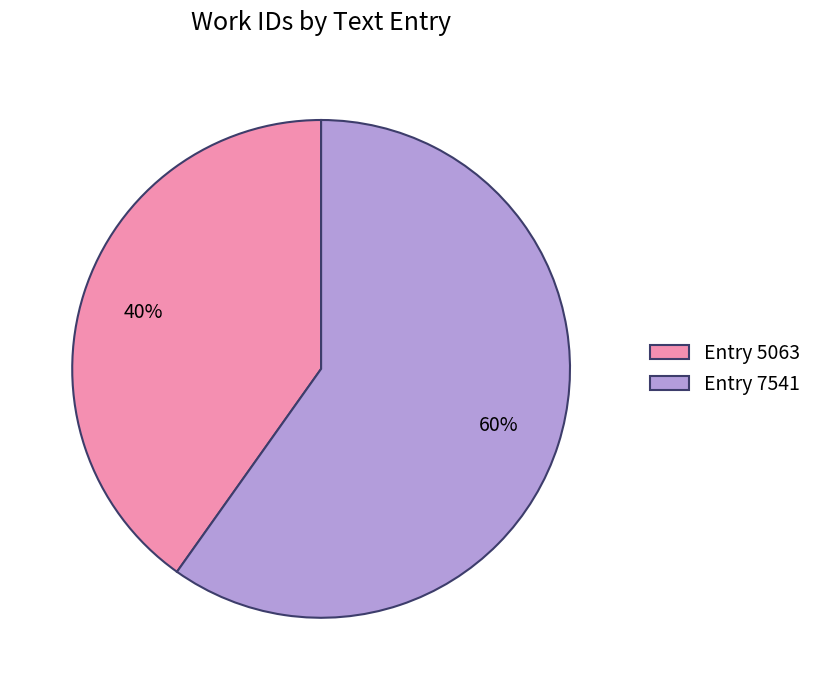

What is the largest slice in the pie chart?

Entry 7541